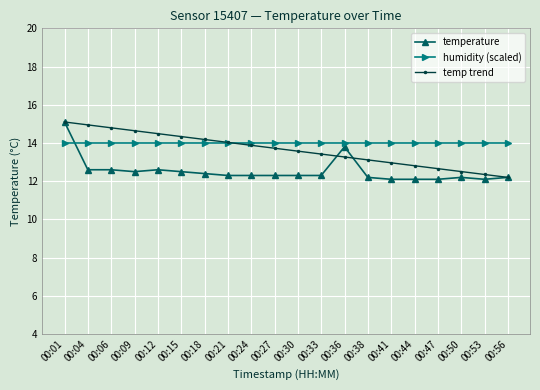

Reading left to right, extract all data points from this chart.

temperature: 00:01=15.1	00:04=12.6	00:06=12.6	00:09=12.5	00:12=12.6	00:15=12.5	00:18=12.4	00:21=12.3	00:24=12.3	00:27=12.3	00:30=12.3	00:33=12.3	00:36=13.8	00:38=12.2	00:41=12.1	00:44=12.1	00:47=12.1	00:50=12.2	00:53=12.1	00:56=12.2
humidity (scaled): 00:01=14.0	00:04=14.0	00:06=14.0	00:09=14.0	00:12=14.0	00:15=14.0	00:18=14.0	00:21=14.0	00:24=14.0	00:27=14.0	00:30=14.0	00:33=14.0	00:36=14.0	00:38=14.0	00:41=14.0	00:44=14.0	00:47=14.0	00:50=14.0	00:53=14.0	00:56=14.0
temp trend: 00:01=15.1	00:04=14.9	00:06=14.8	00:09=14.6	00:12=14.5	00:15=14.3	00:18=14.2	00:21=14.0	00:24=13.9	00:27=13.7	00:30=13.6	00:33=13.4	00:36=13.3	00:38=13.1	00:41=13.0	00:44=12.8	00:47=12.7	00:50=12.5	00:53=12.4	00:56=12.2